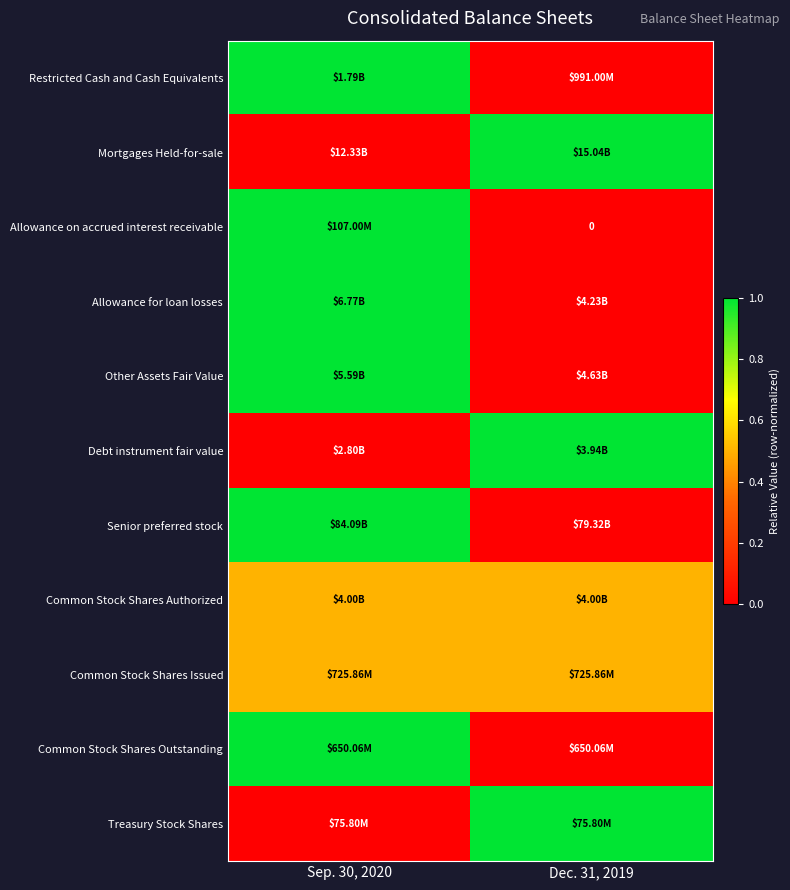

What is the spread (max minus min) of values at Sep. 30, 2020?

1.0